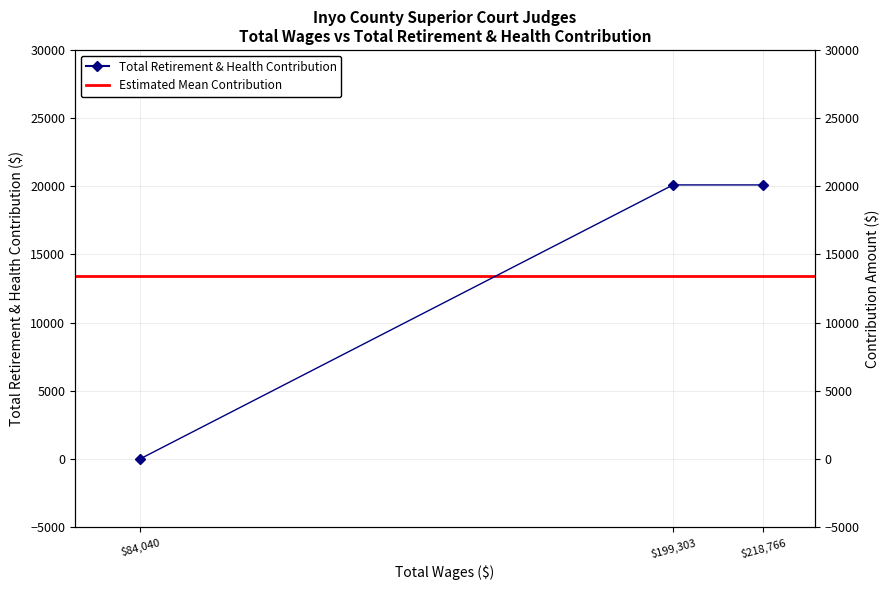

True or false: the data shows 27407 at 218766.0.

False